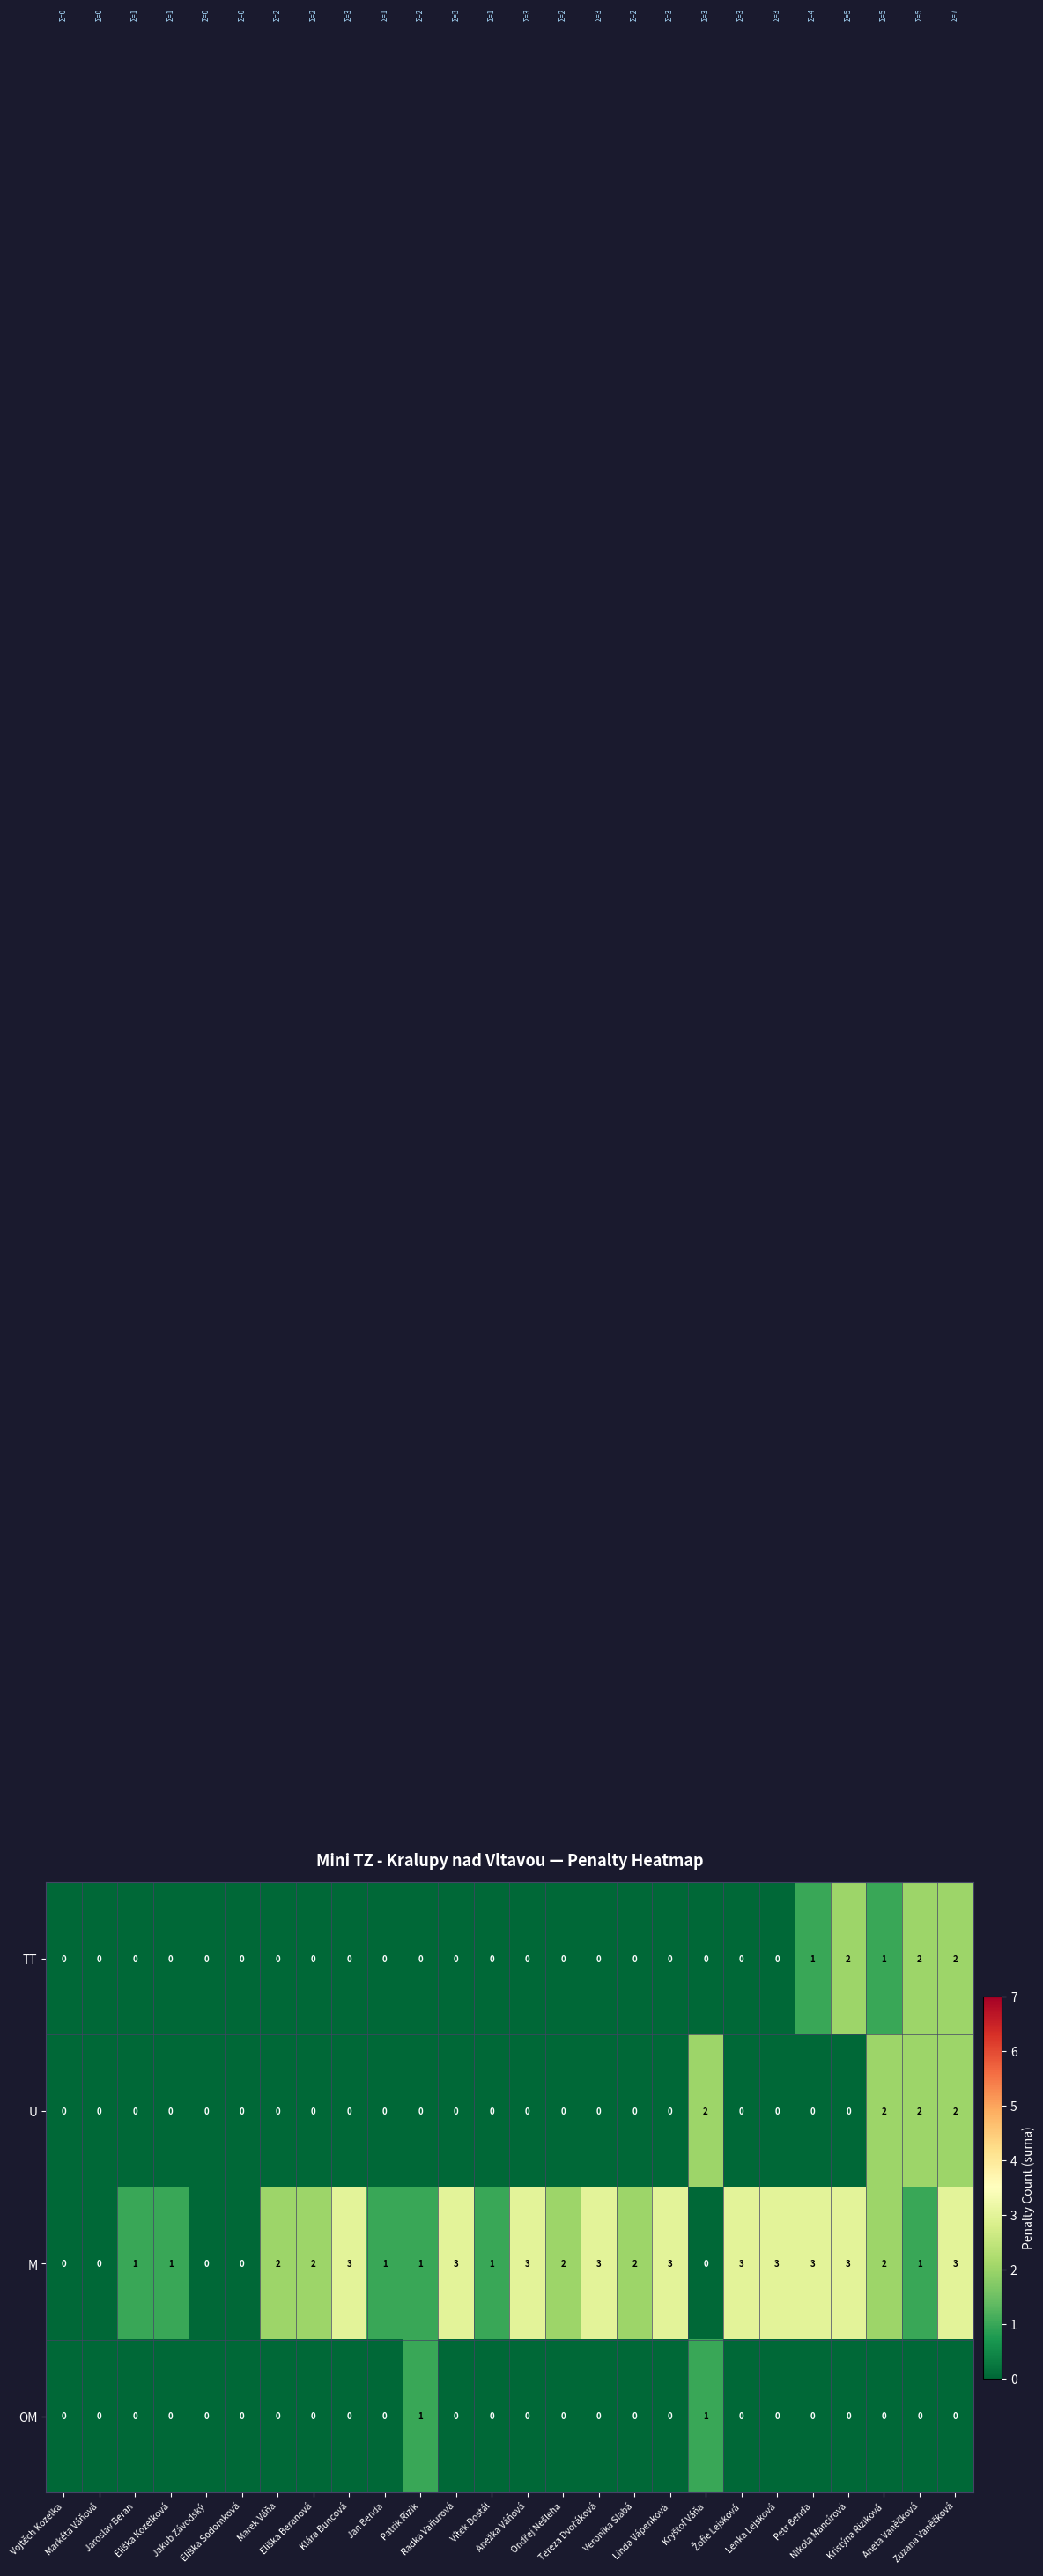

Which series has the widest spread of values?

M